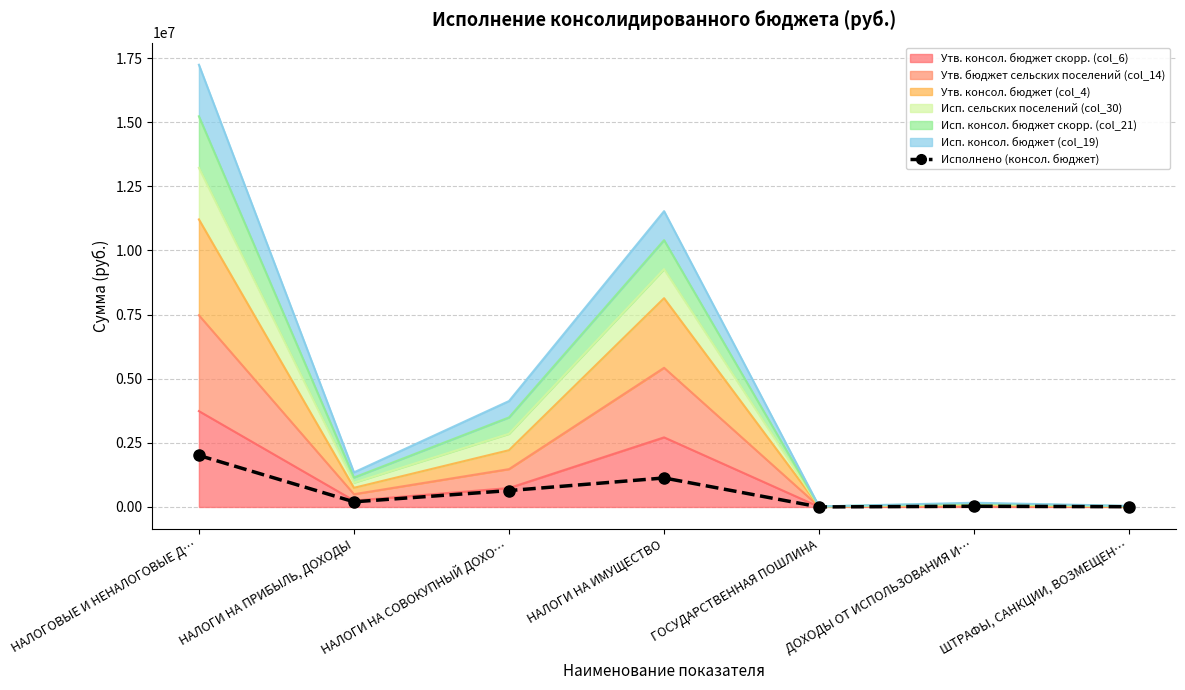

What is the label of the 7th point from the left?

ШТРАФЫ, САНКЦИИ, ВОЗМЕЩЕН…